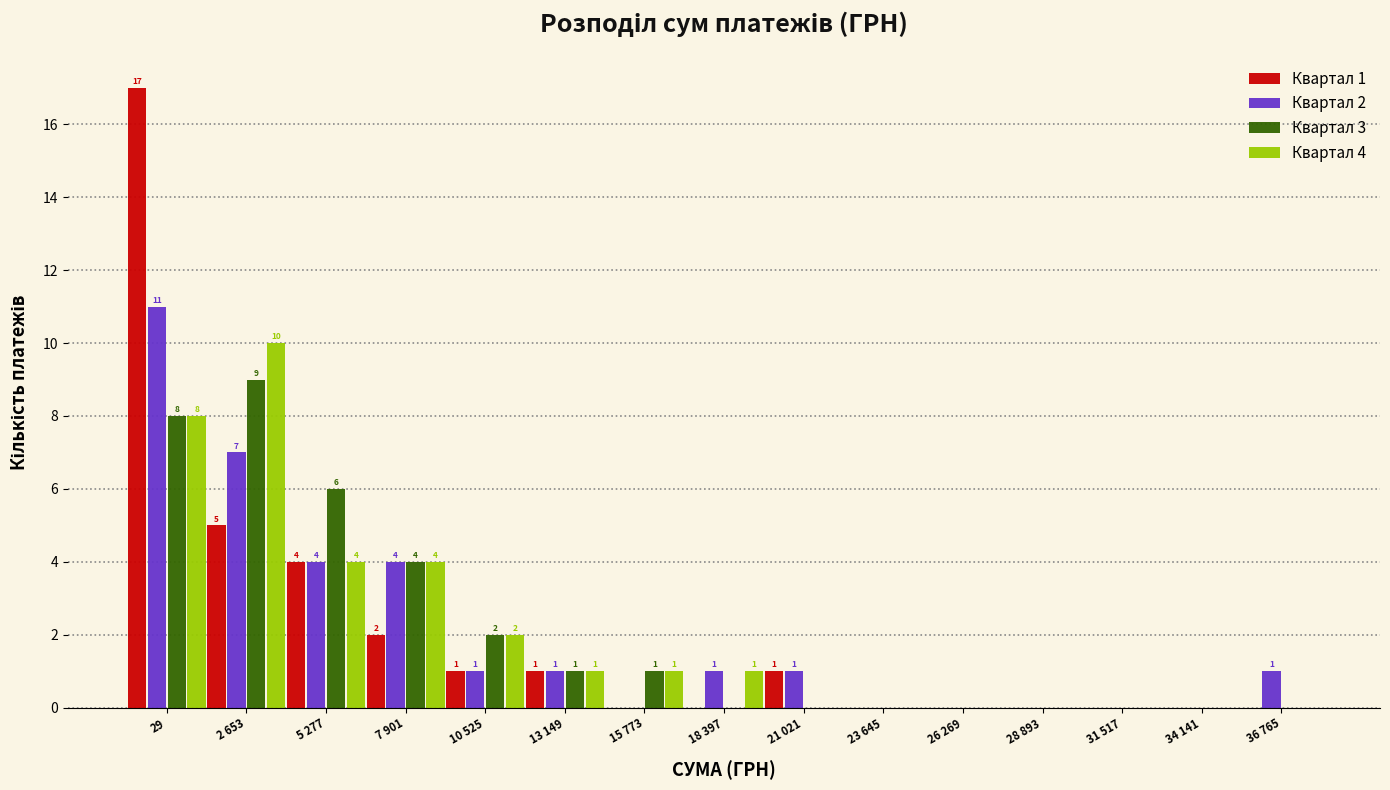

Reading left to right, transcribe all the data shown in this chart.

Квартал 1: 29=17	2 653=5	5 277=4	7 901=2	10 525=1	13 149=1	15 773=0	18 397=0	21 021=1	23 645=0	26 269=0	28 893=0	31 517=0	34 141=0	36 765=0
Квартал 2: 29=11	2 653=7	5 277=4	7 901=4	10 525=1	13 149=1	15 773=0	18 397=1	21 021=1	23 645=0	26 269=0	28 893=0	31 517=0	34 141=0	36 765=1
Квартал 3: 29=8	2 653=9	5 277=6	7 901=4	10 525=2	13 149=1	15 773=1	18 397=0	21 021=0	23 645=0	26 269=0	28 893=0	31 517=0	34 141=0	36 765=0
Квартал 4: 29=8	2 653=10	5 277=4	7 901=4	10 525=2	13 149=1	15 773=1	18 397=1	21 021=0	23 645=0	26 269=0	28 893=0	31 517=0	34 141=0	36 765=0